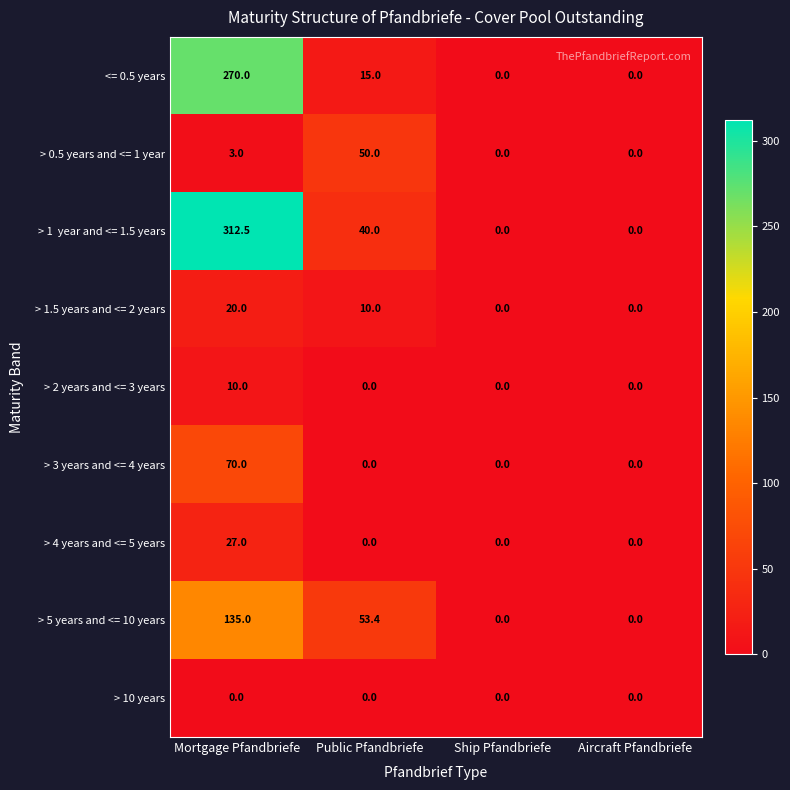

Where does the <= 0.5 years series first go above 15?

Mortgage Pfandbriefe